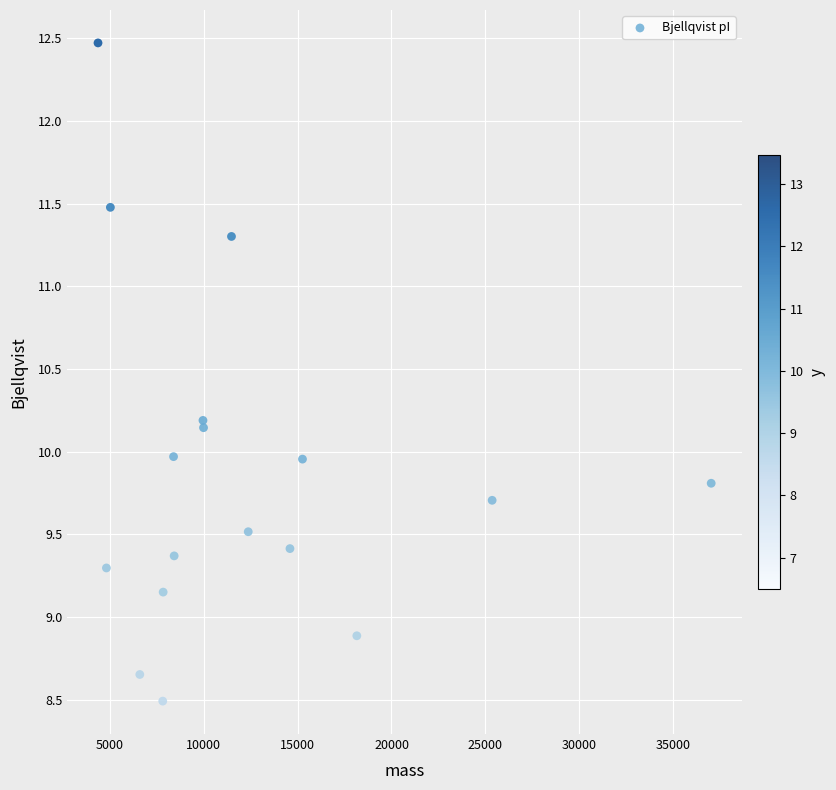

What is the range of X values (max minus min)?

32628.2